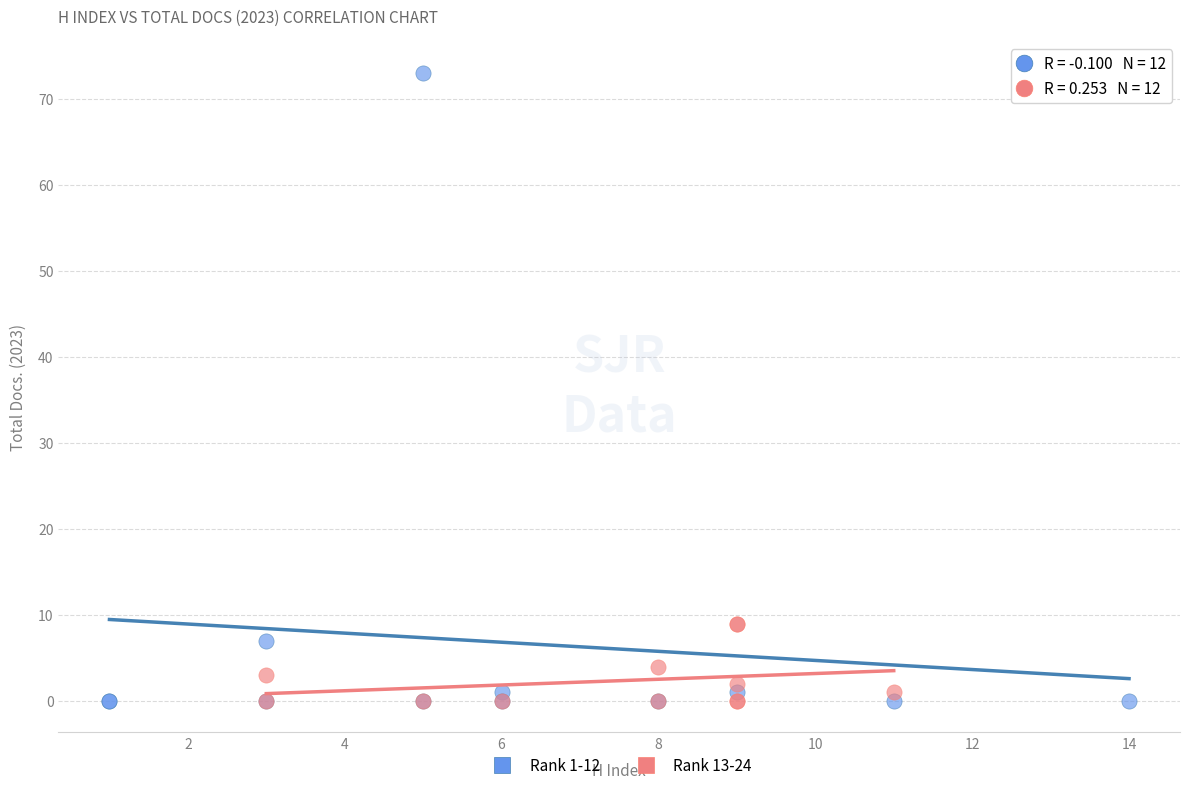

Which series reaches the maximum Y coordinate?

Rank 1-12